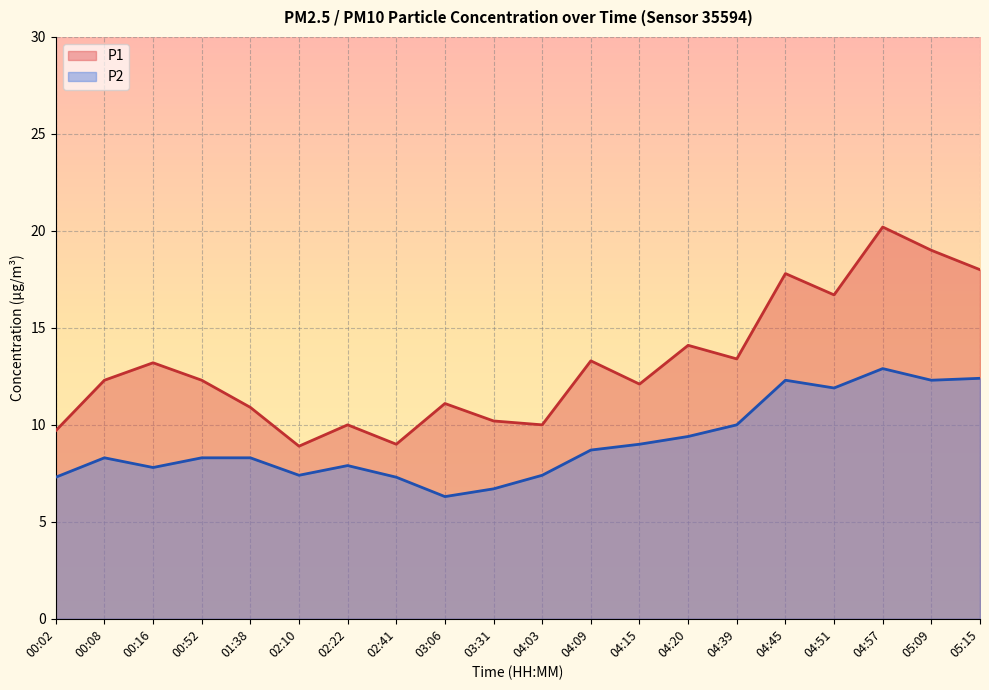

How many data points does each series have?

20